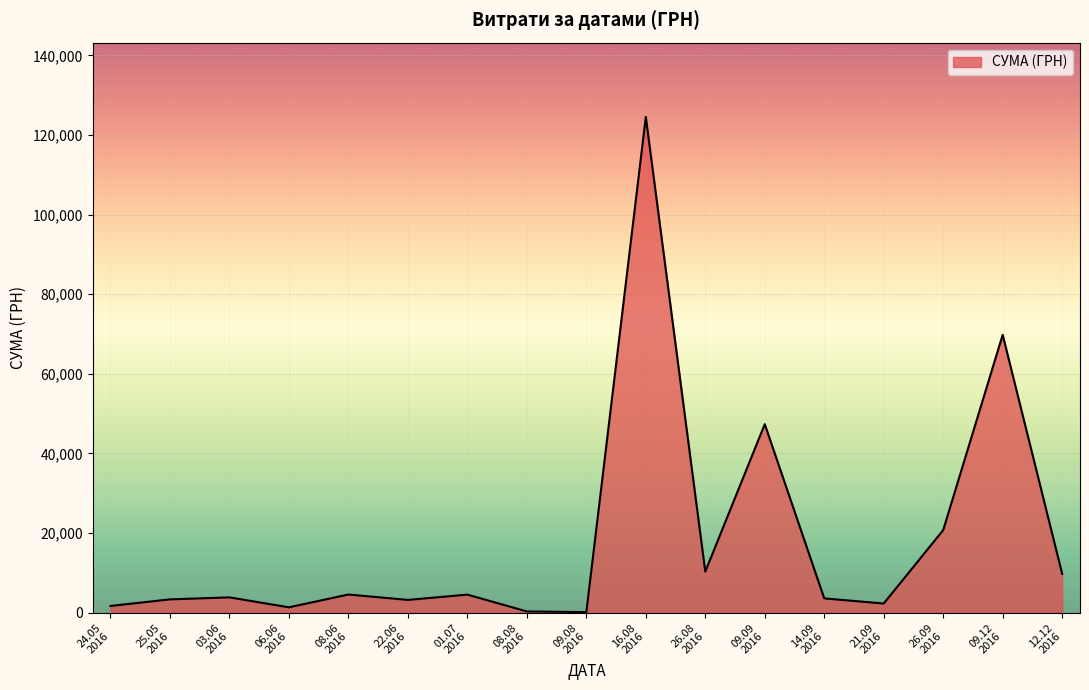

What is the maximum value shown in the chart?

124534.0